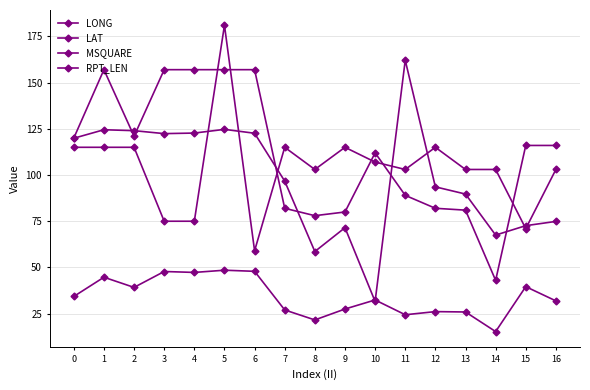

True or false: LAT and MSQUARE cross at least once.

False